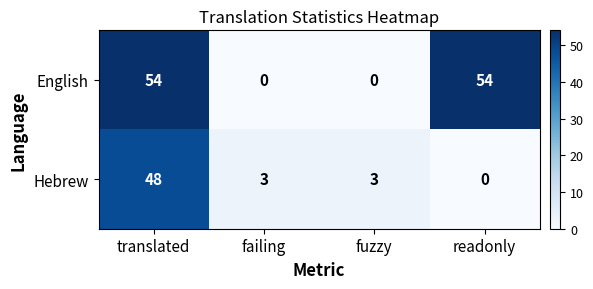

At fuzzy, list the series in order from smallest to largest.

English, Hebrew